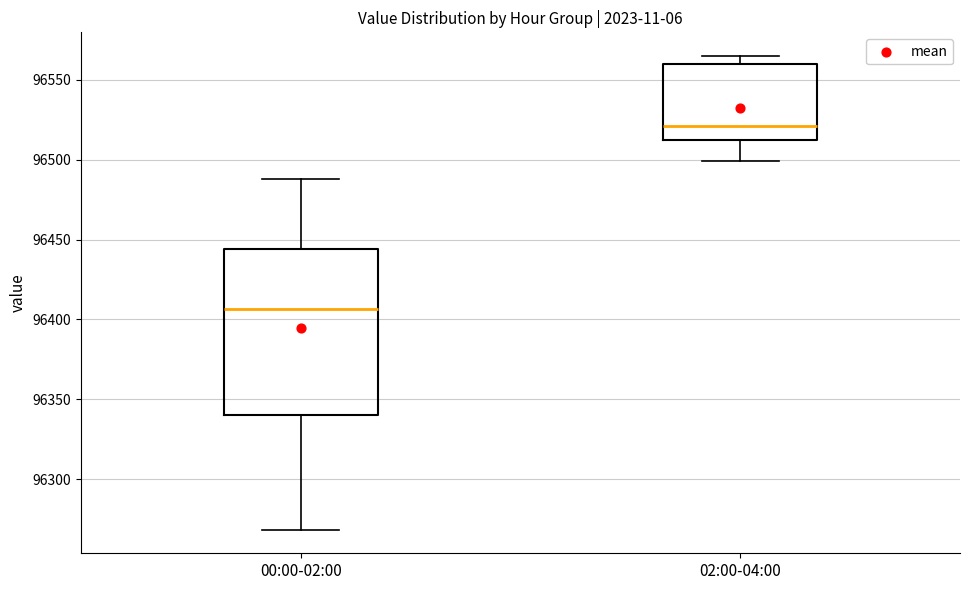

Reading left to right, read every box against the y-axis: the position of its median line, the range the box covers, and the ends of its whiskers. The values are not printed on the chart, so give them approximately, as read against the axis.

00:00-02:00: median 96405, box 96340 to 96445, whiskers 96270 to 96490
02:00-04:00: median 96520, box 96510 to 96560, whiskers 96500 to 96565